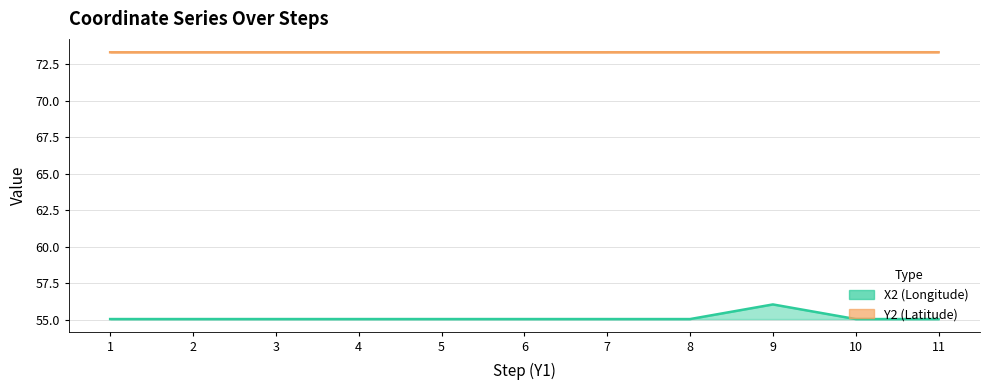

How many lines are shown in the chart?

2